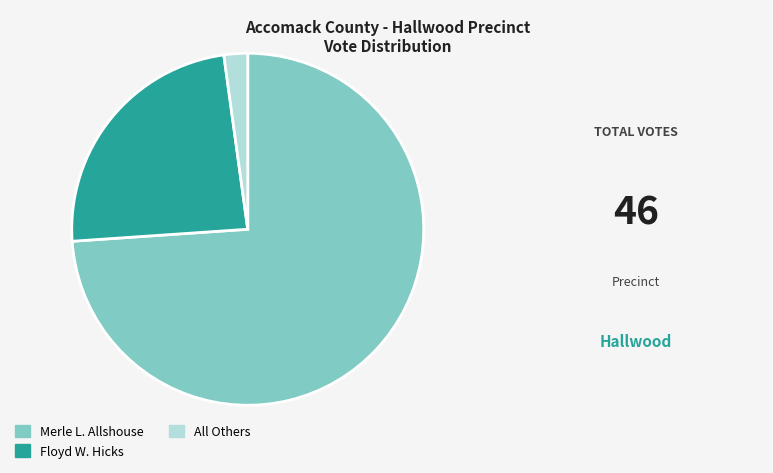

Approximately how many times larger is the value at Merle L. Allshouse compared to All Others?

34.0